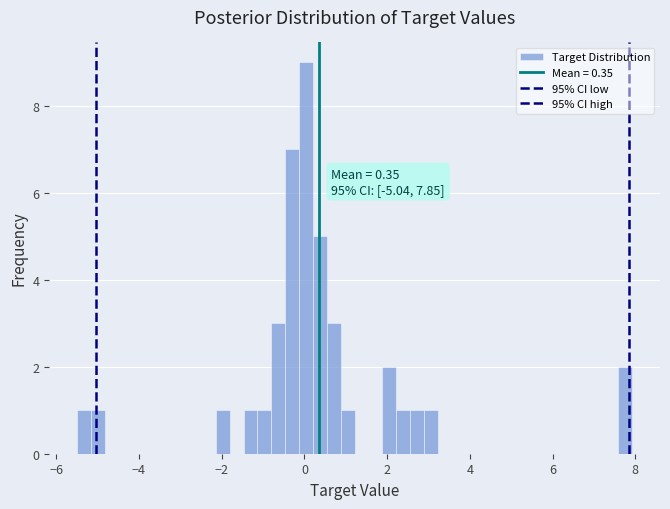

Read against the x-axis, roughly where is the centre of the tallest bar?

0.0